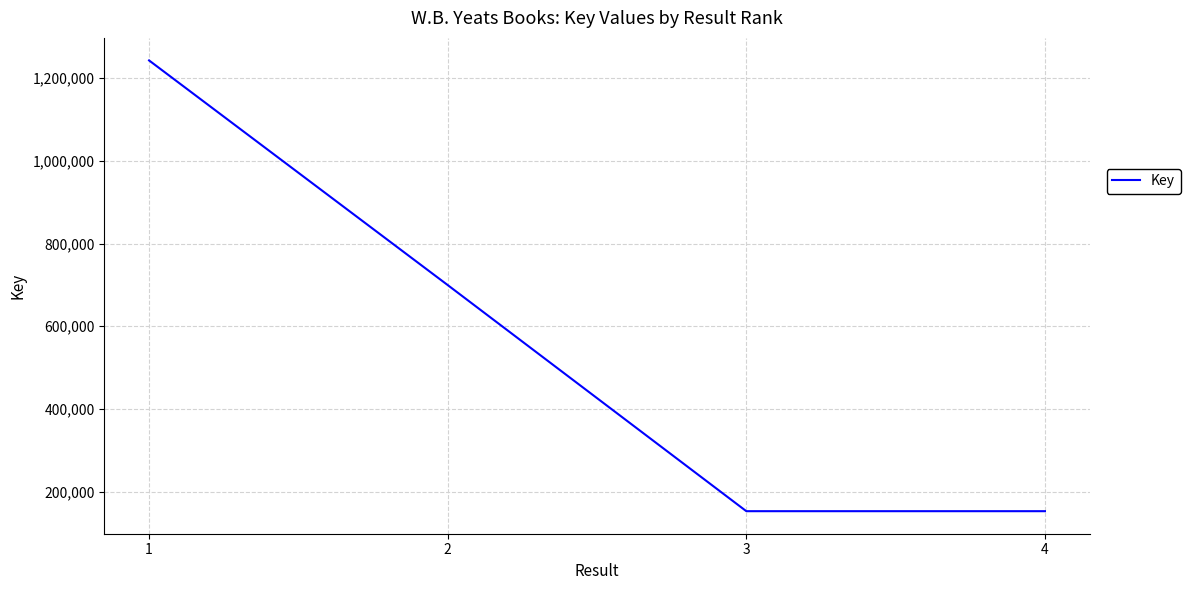

What is the greatest value displayed?

1242616